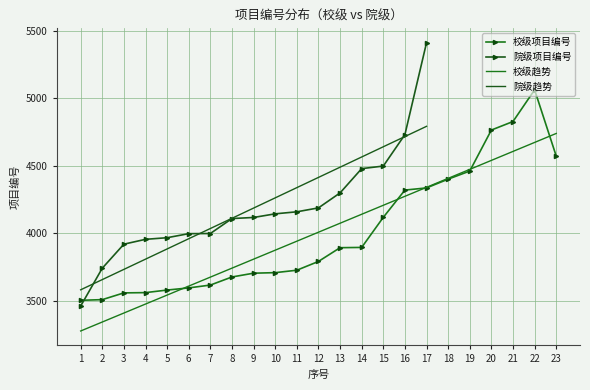

Is this an area chart (filled region under the line)?

No